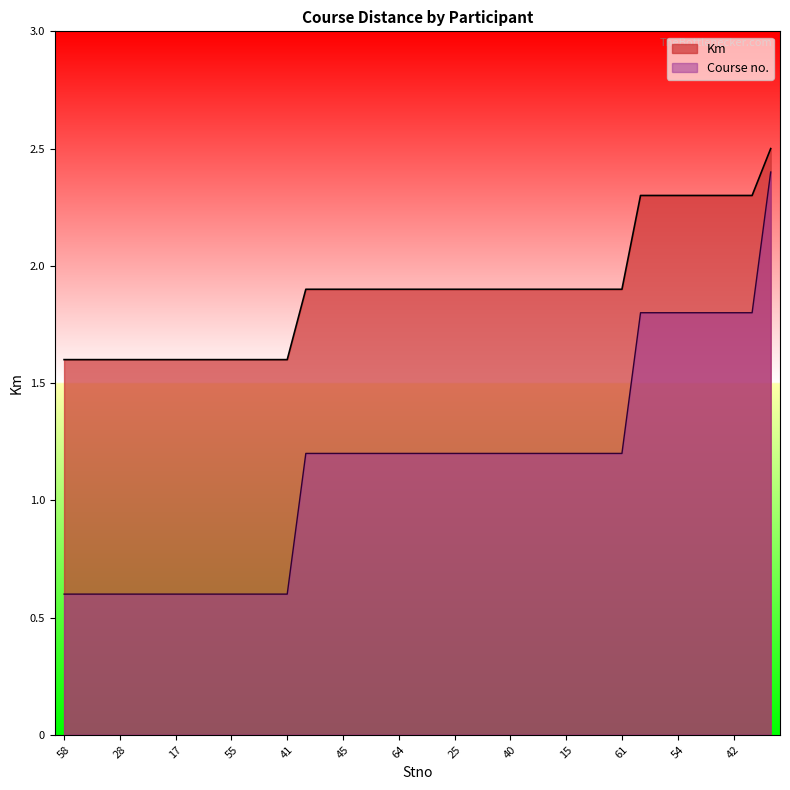

What is the difference between the Km values at 3 and 28?

0.3